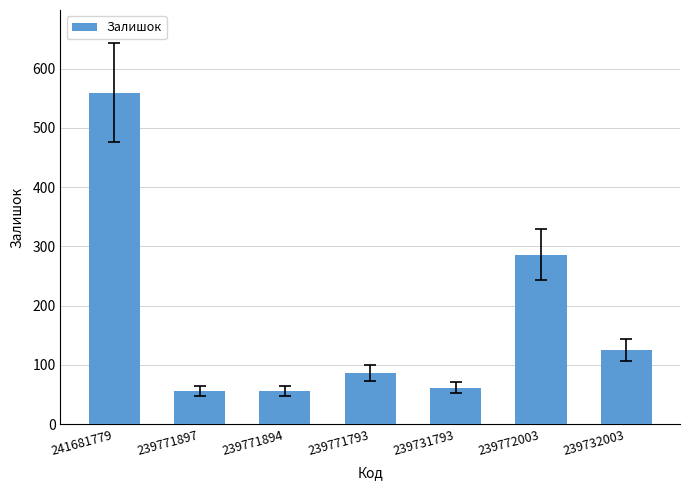

Approximately how many times larger is the value at 239771897 compared to 239732003?

0.4